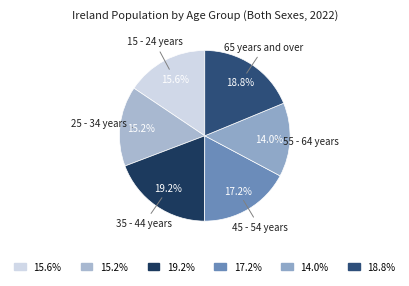

Approximately how many times larger is the value at 14.0% compared to 15.2%?

0.9